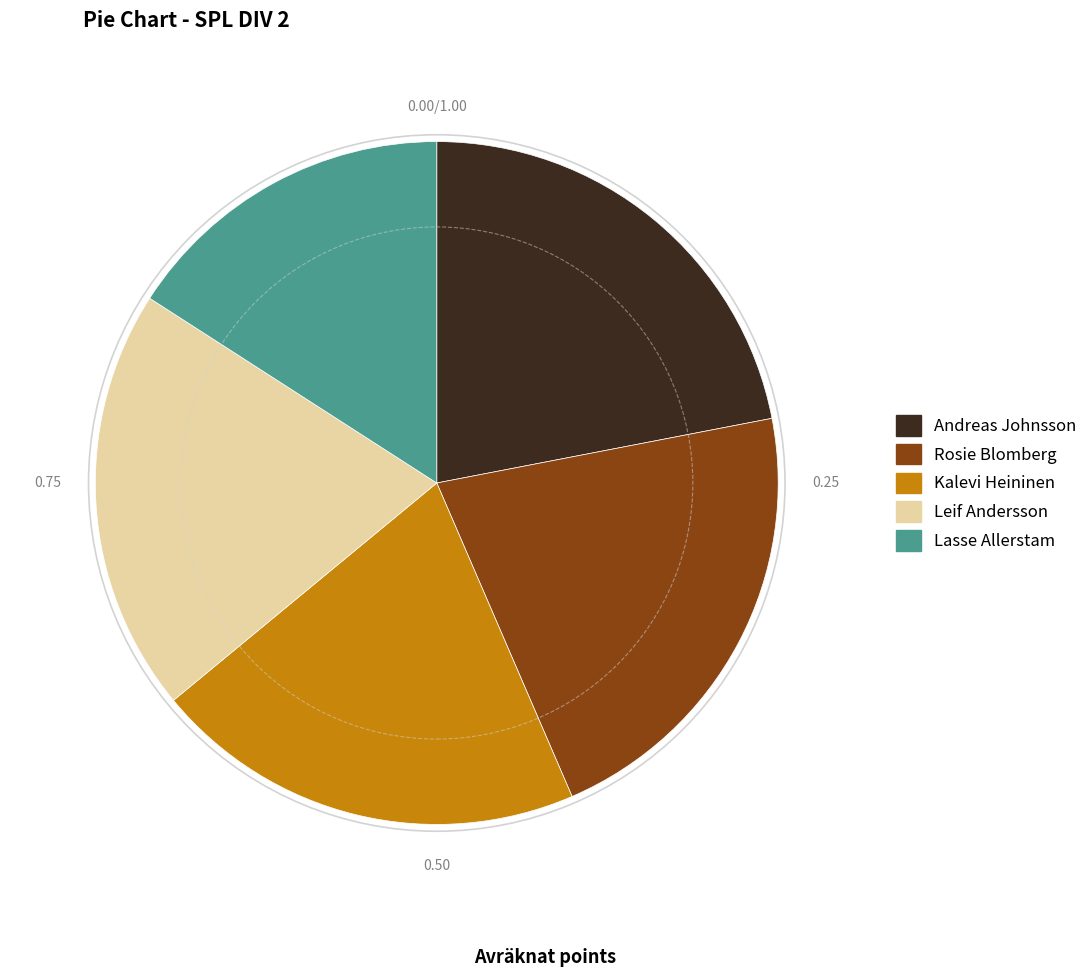

Do Rosie Blomberg and Leif Andersson together represent more than half of the pie?

No